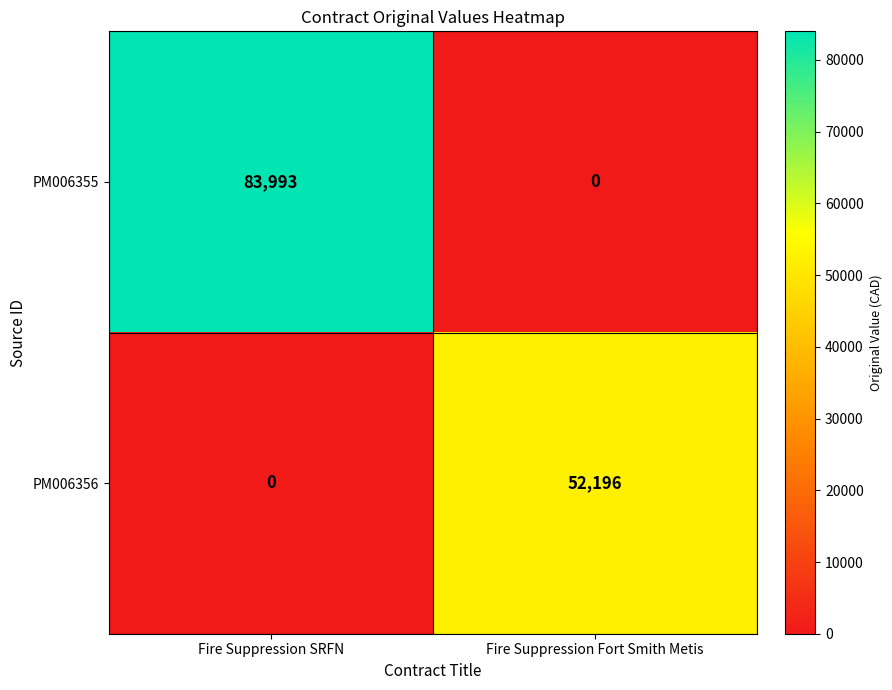

What is the total value across all series at Fire Suppression SRFN?

83993